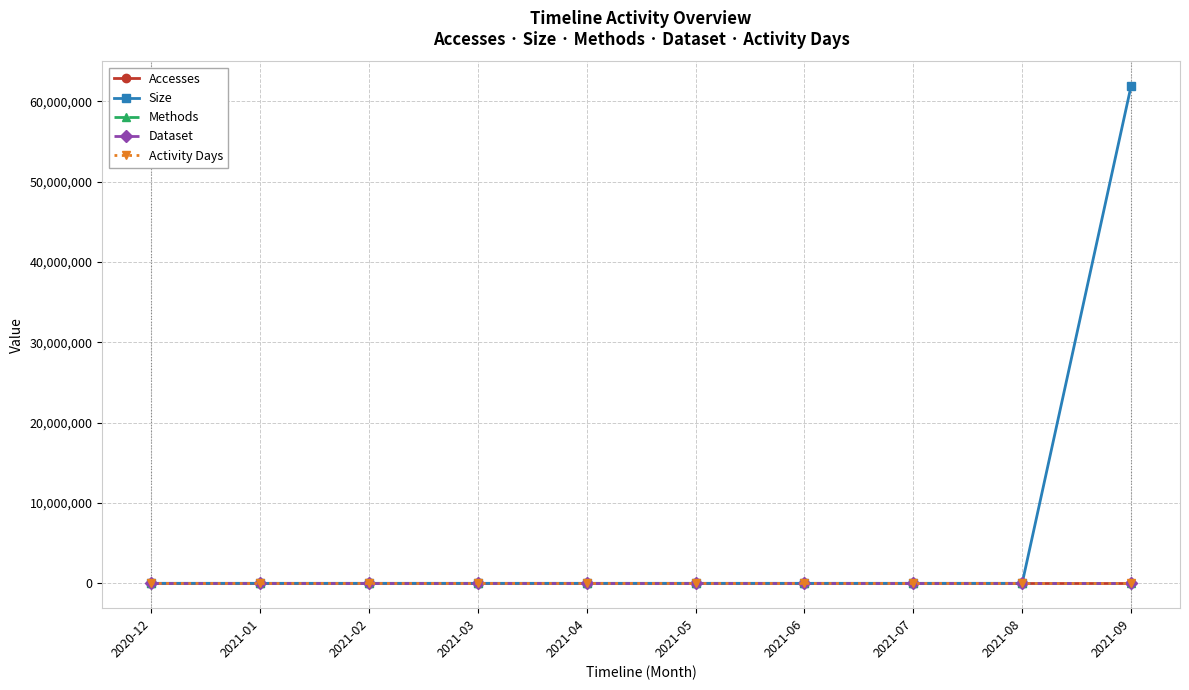

Is it true that Activity Days equals 0 at 2021-03?

True